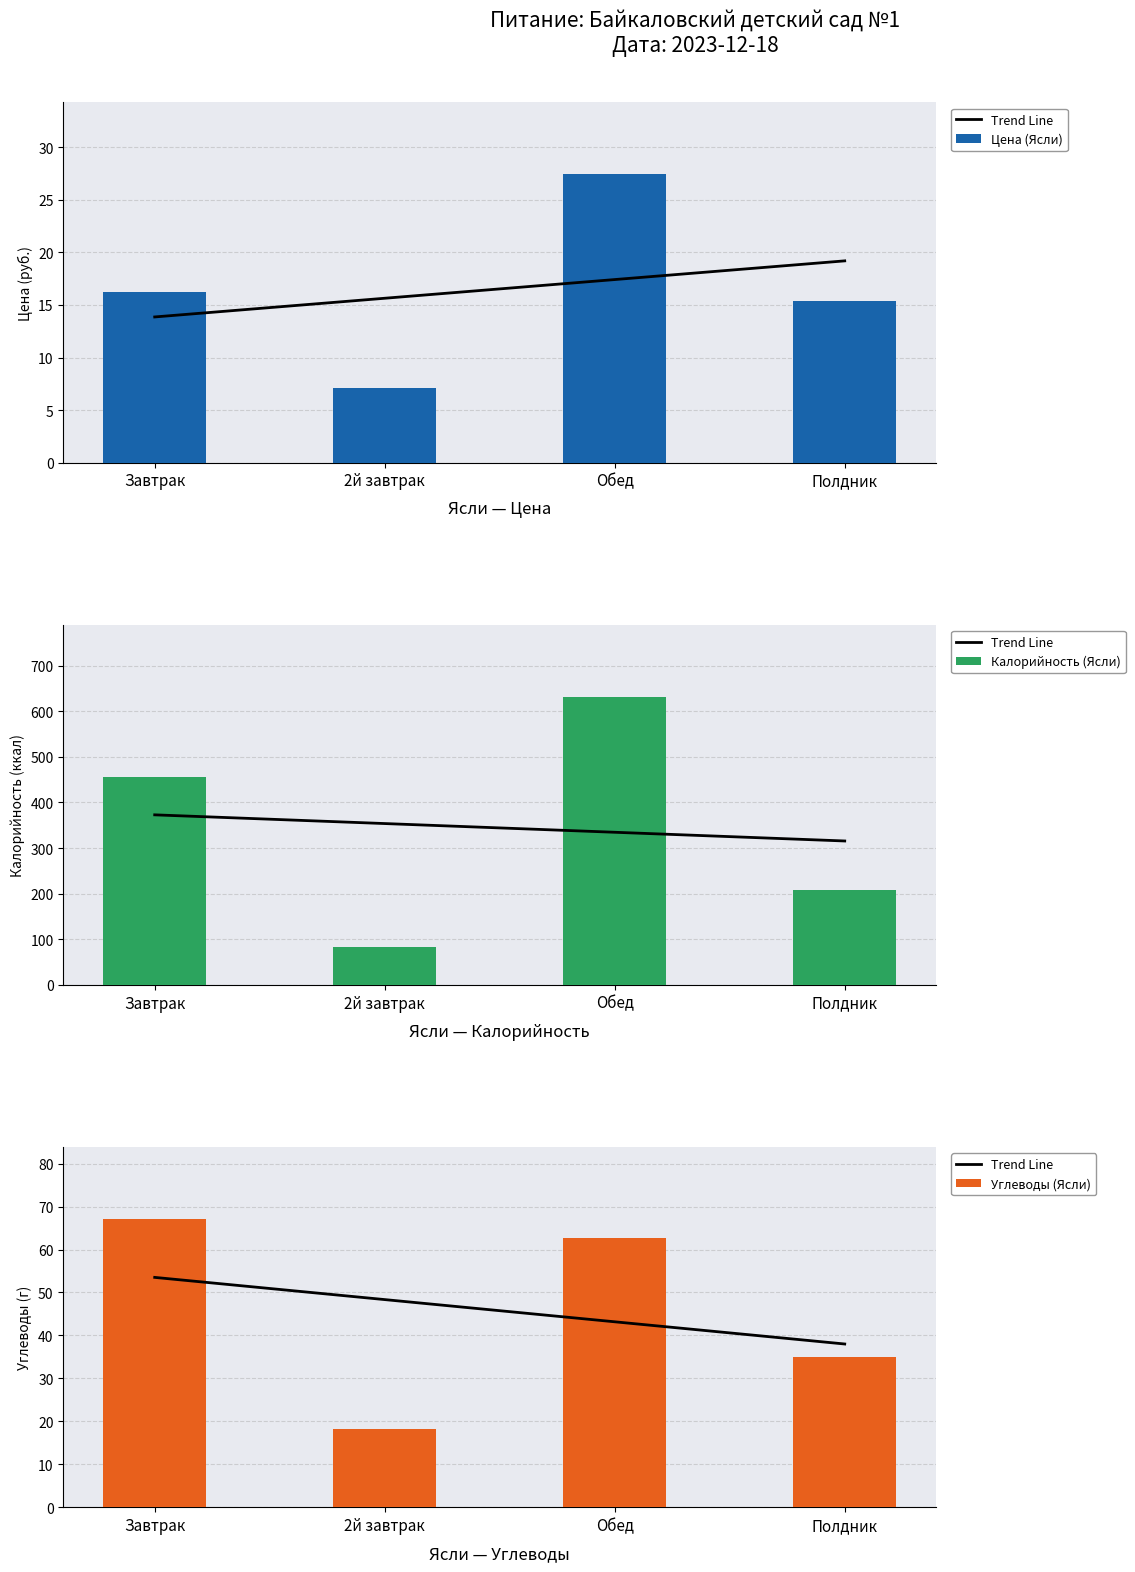

At which label is Углеводы (Ясли) closest to 42?

Полдник